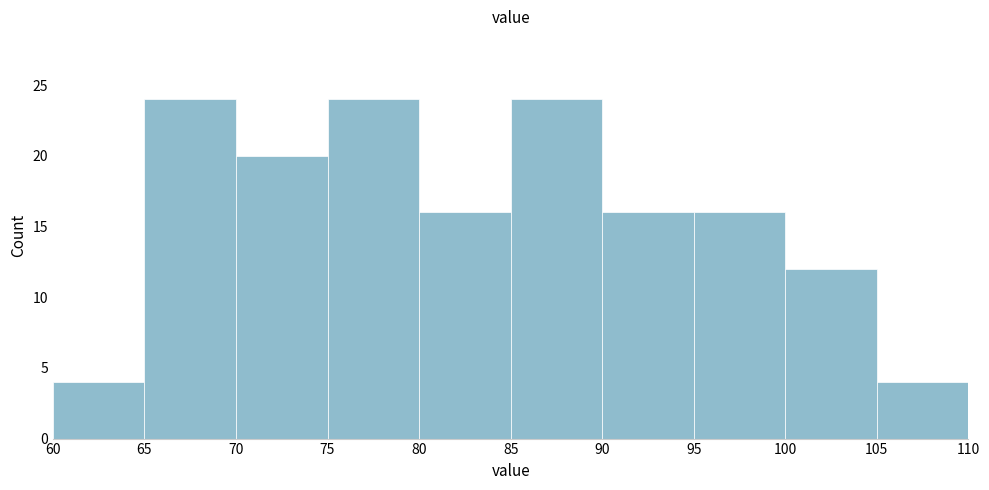

What is the height of the bar covering 70 to 75 on the x-axis? The values are not printed on the chart, so give them approximately, as read against the axis.

20